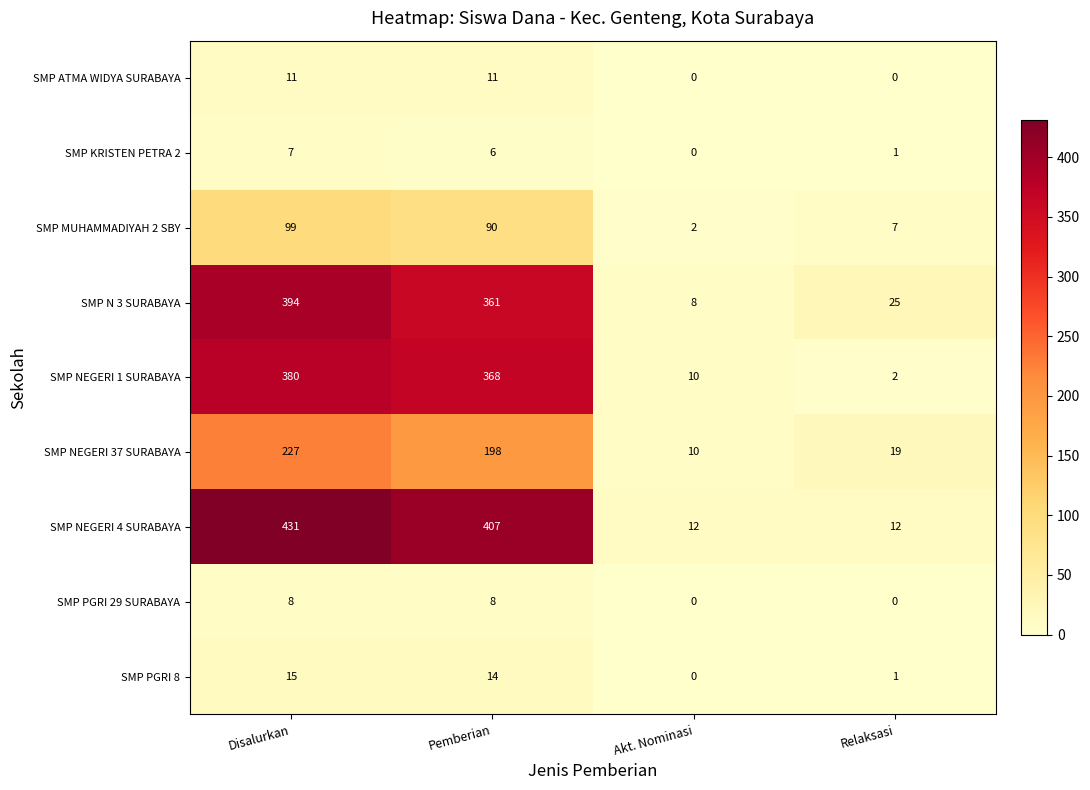

Which label corresponds to the largest value in the chart?

Disalurkan